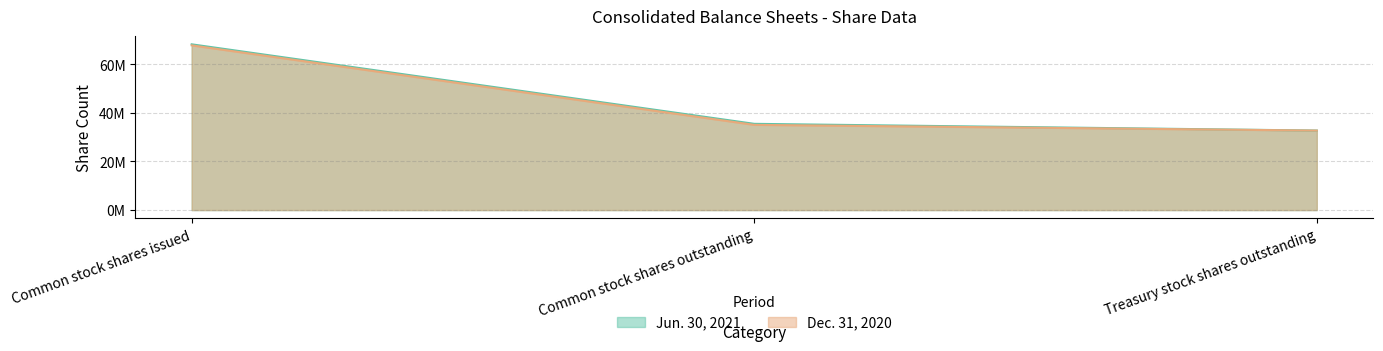

Does the chart display data point markers on the line(s)?

No